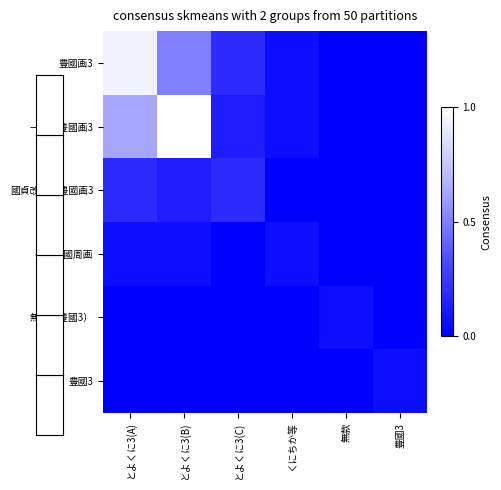

At which category does the chart reach its minimum across all series?

無款